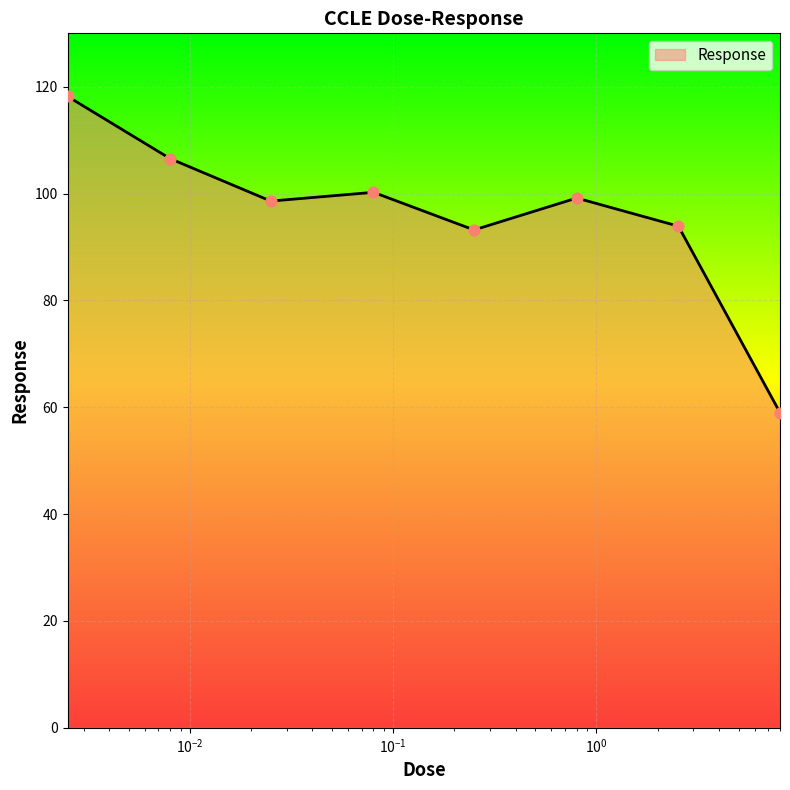

What is the sum of all values?

768.9